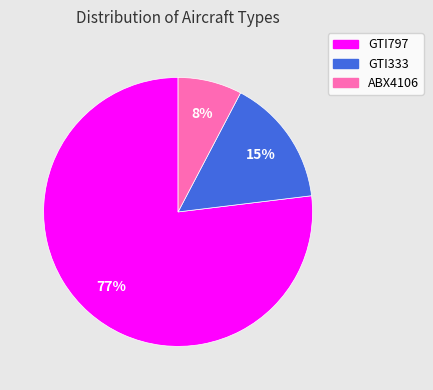

Count the number of slices in the pie.

3